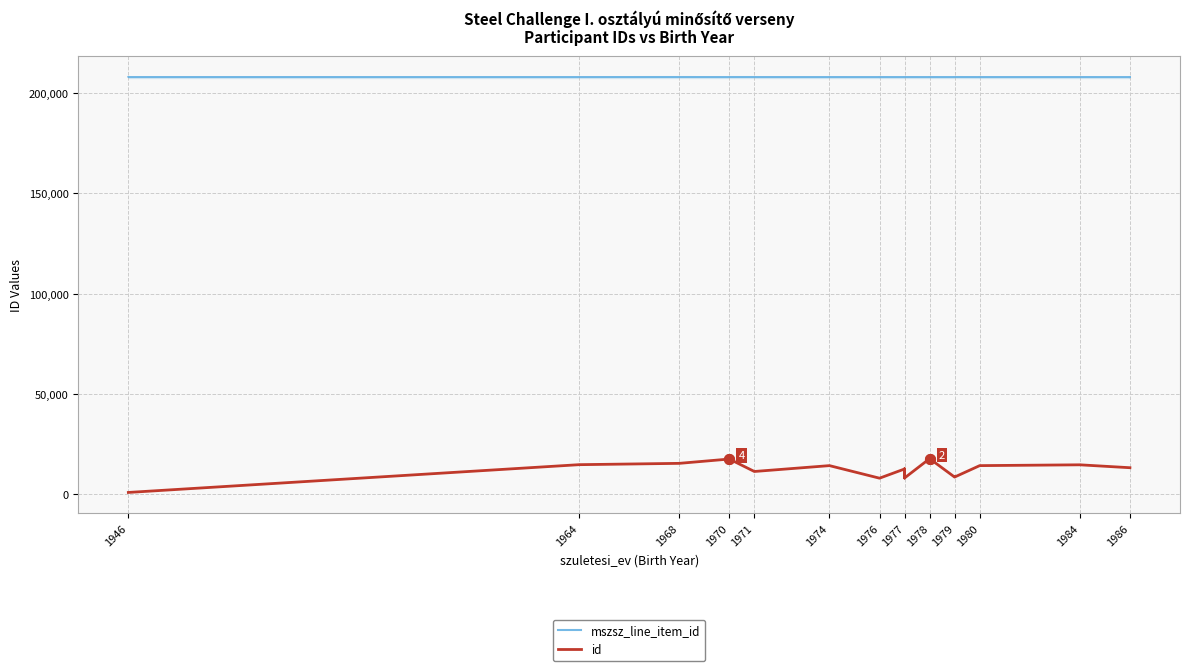

List the series in order of their peak value, lowest first.

id, mszsz_line_item_id